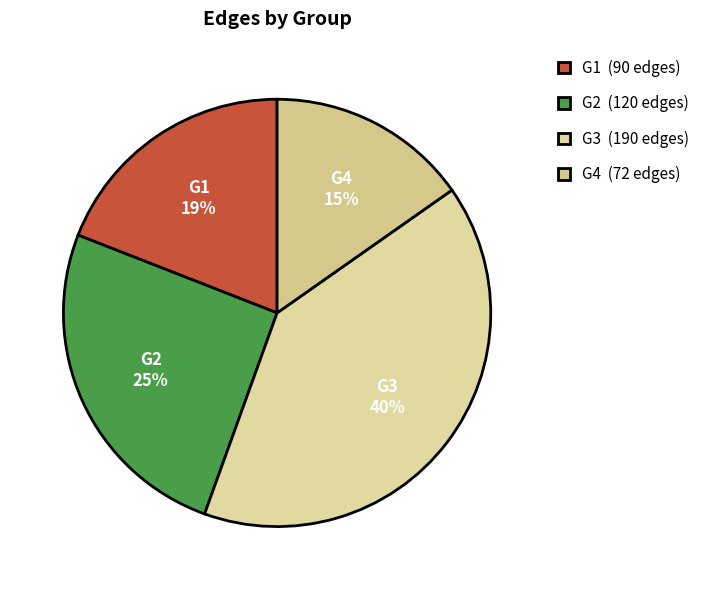

What percentage is the G2 slice, to the nearest percent?

25%